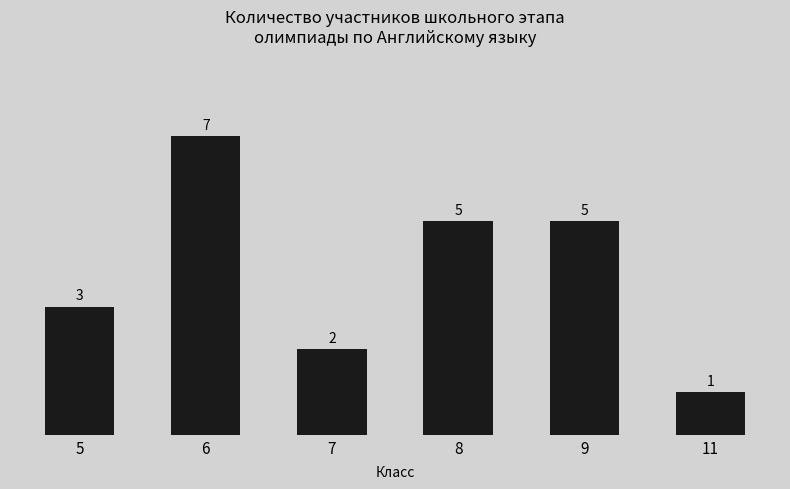

What is the difference between the values at 11 and 6?

6